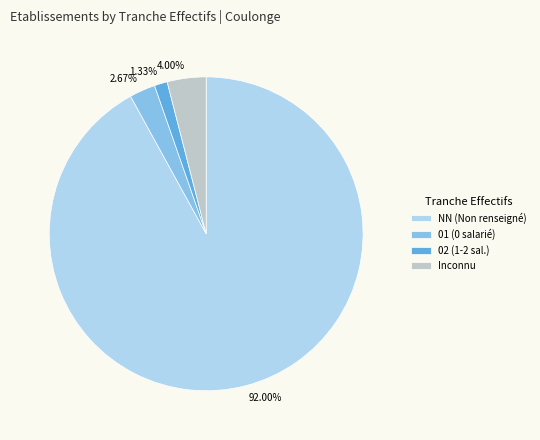

Rank the categories by value from lowest to highest.

02 (1-2 sal.), 01 (0 salarié), Inconnu, NN (Non renseigné)